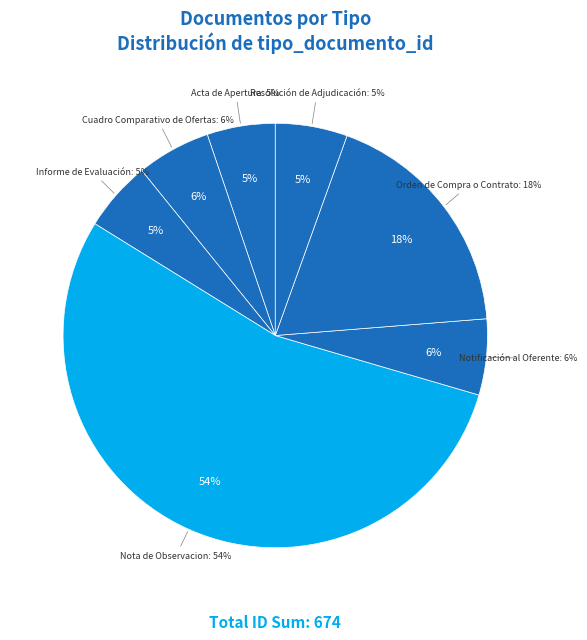

Approximately how many times larger is the value at Resolución de Adjudicación compared to Notificación al Oferente?

0.9